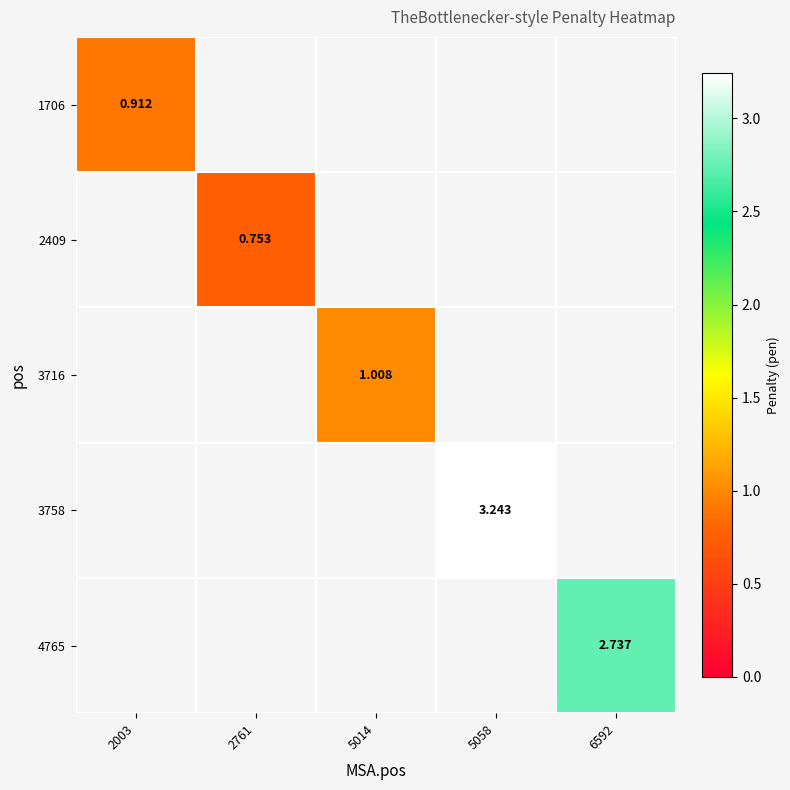

How many values in 1706 are above zero?

1